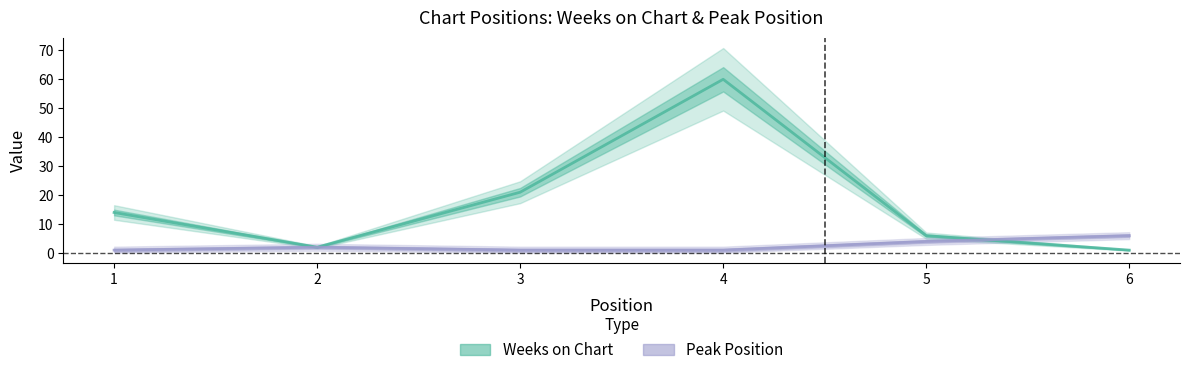

List the labels in order of Weeks on Chart value, largest first.

4, 3, 1, 5, 2, 6